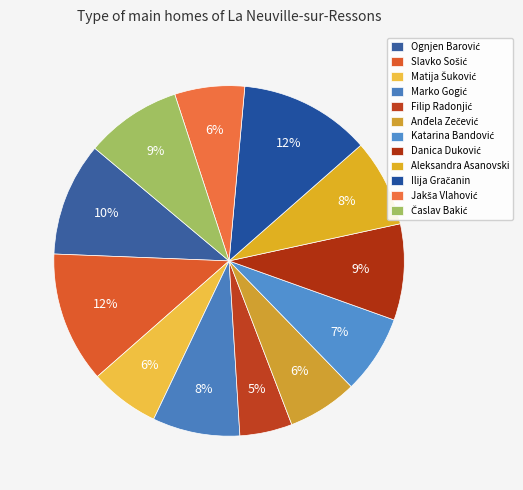

Count the number of slices in the pie.

12